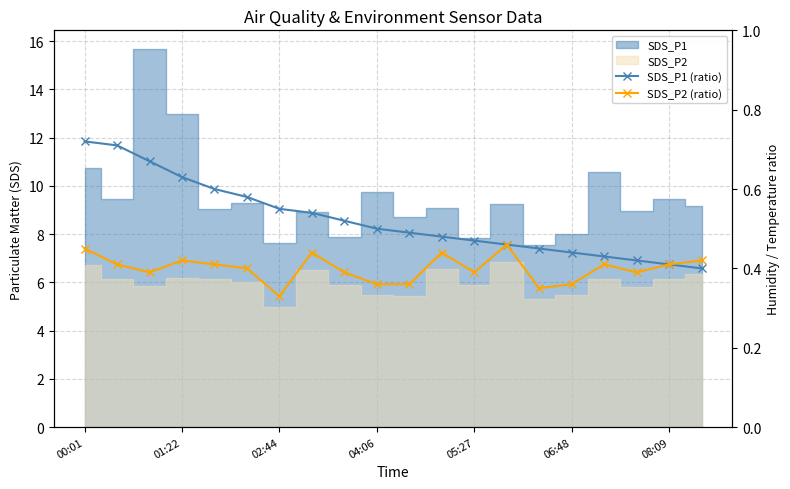

True or false: SDS_P2 (ratio) has more than 0 interior local peaks.

True